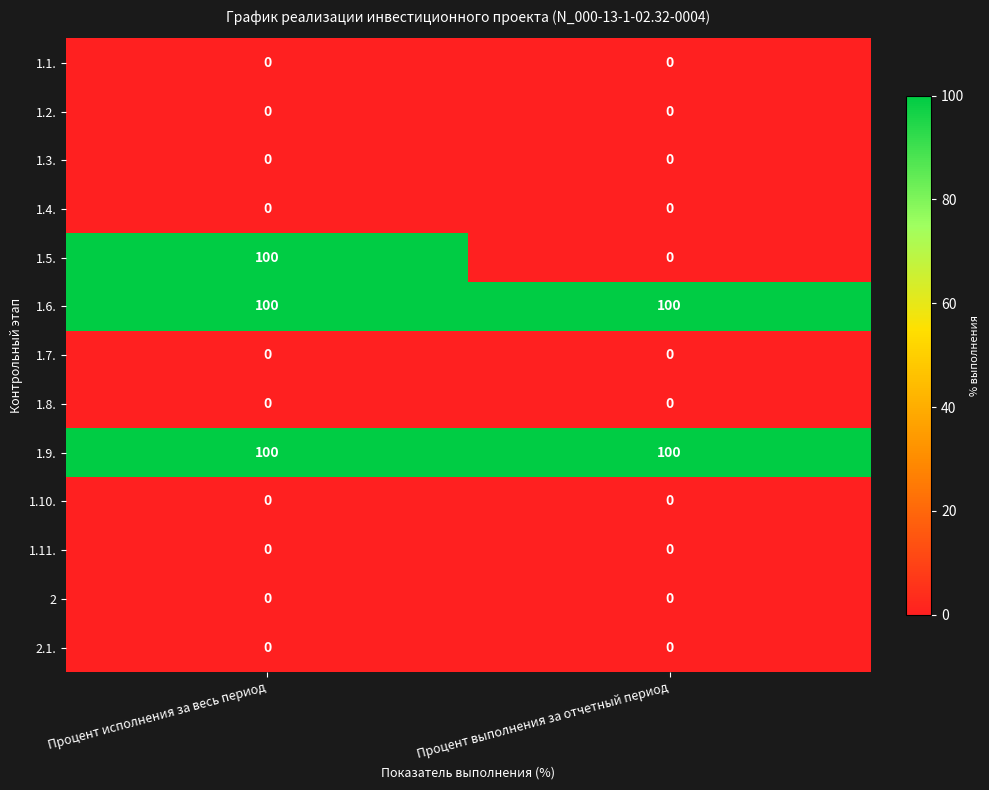

What is the highest value of the 1.5. series?

100